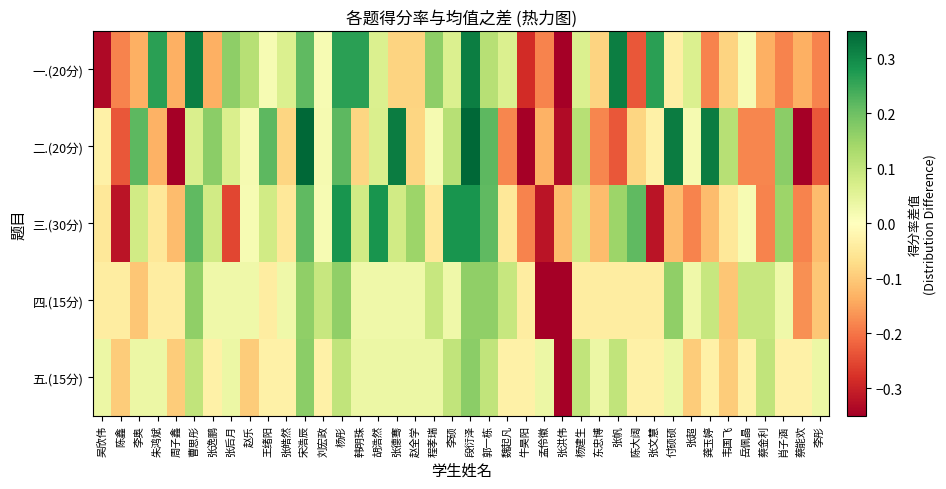

Which category has the highest value across all series?

宋浩辰